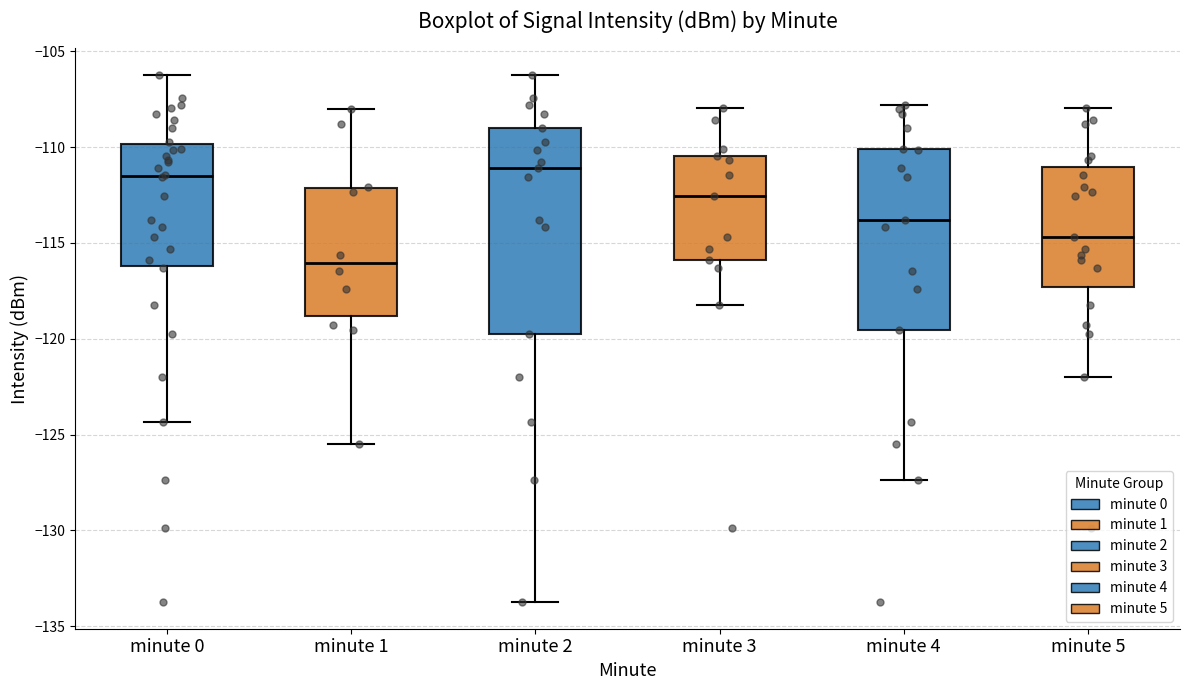

Comparing the boxes themselves (not the whiskers), which one is the tallest?

minute 2